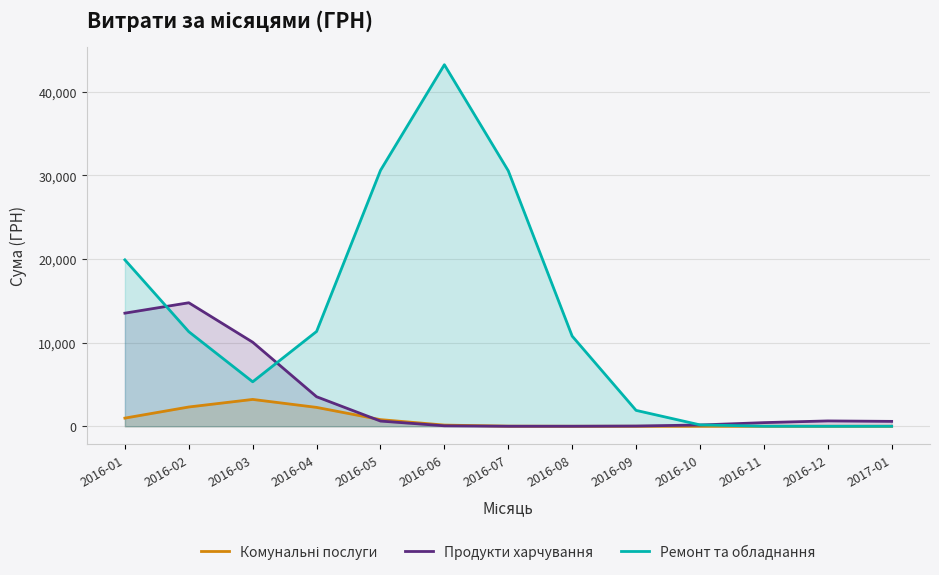

What is the average value of the Ремонт та обладнання series?

12695.8